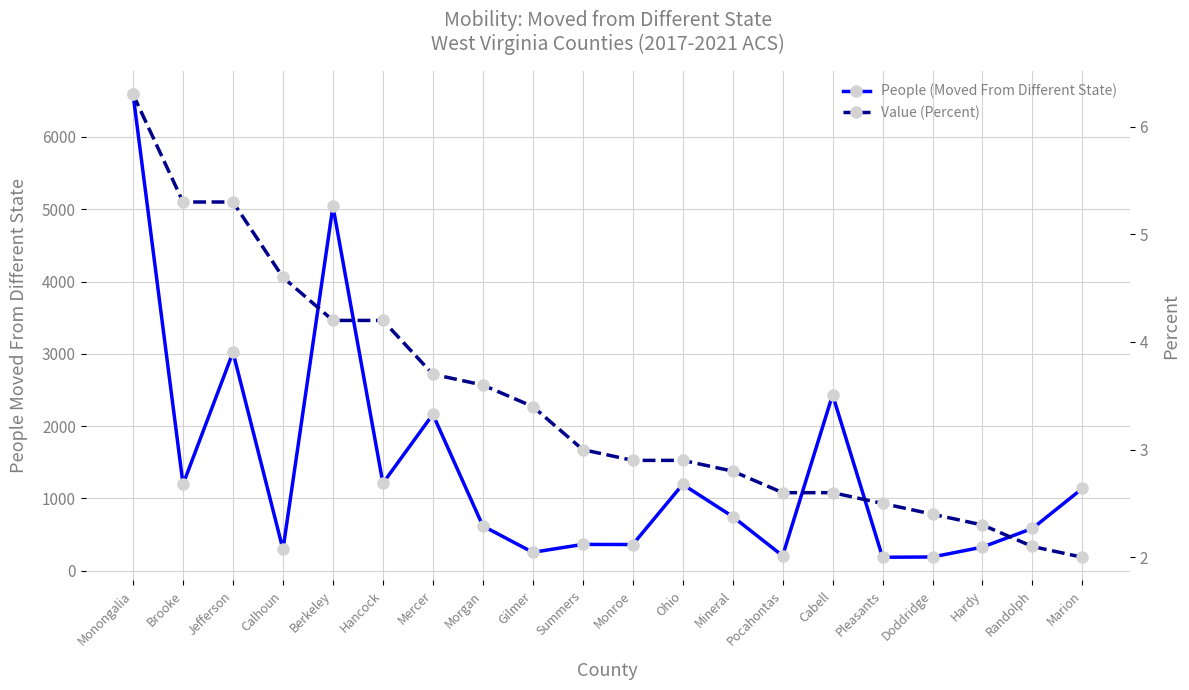

At how many categories does at least one series exceed 680?

10